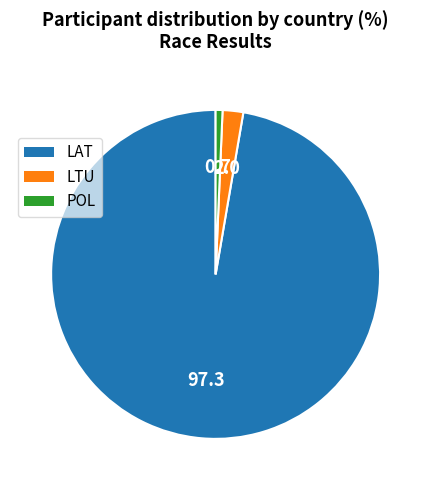

Combined, do LTU and LAT account for over 50%?

Yes